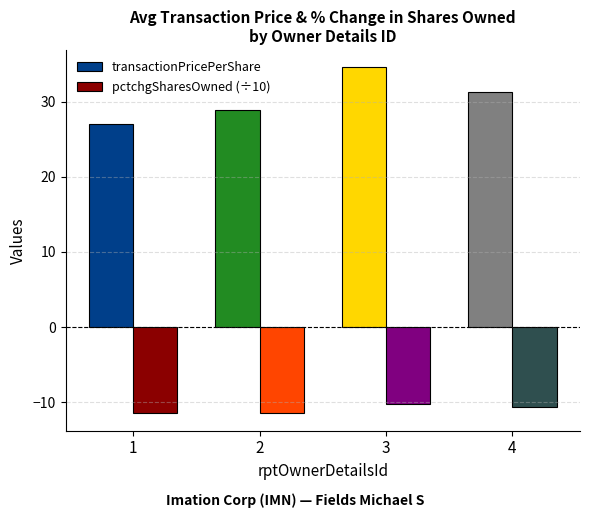

What is the greatest value displayed?

34.6